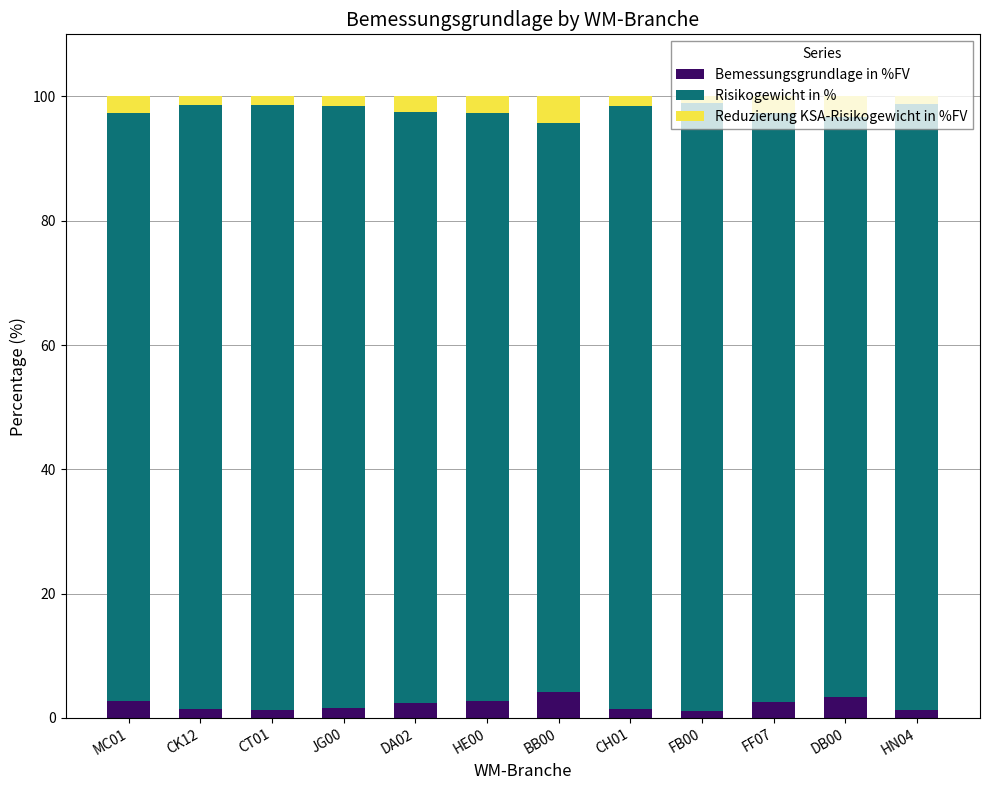

What is the total value across all series at BB00?

100.0